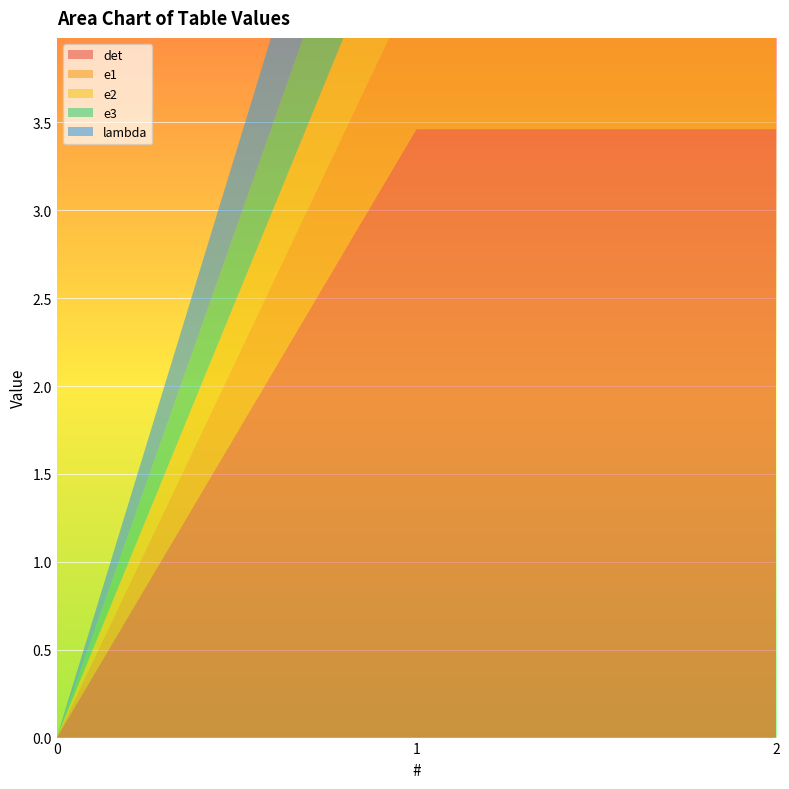

Reading left to right, list all the values displayed in this chart.

det: 0.0	3.5	3.5
e1: 0.0	0.8	0.8
e2: 0.0	0.7	0.7
e3: 0.0	0.8	0.8
lambda: 0.0	0.9	0.9